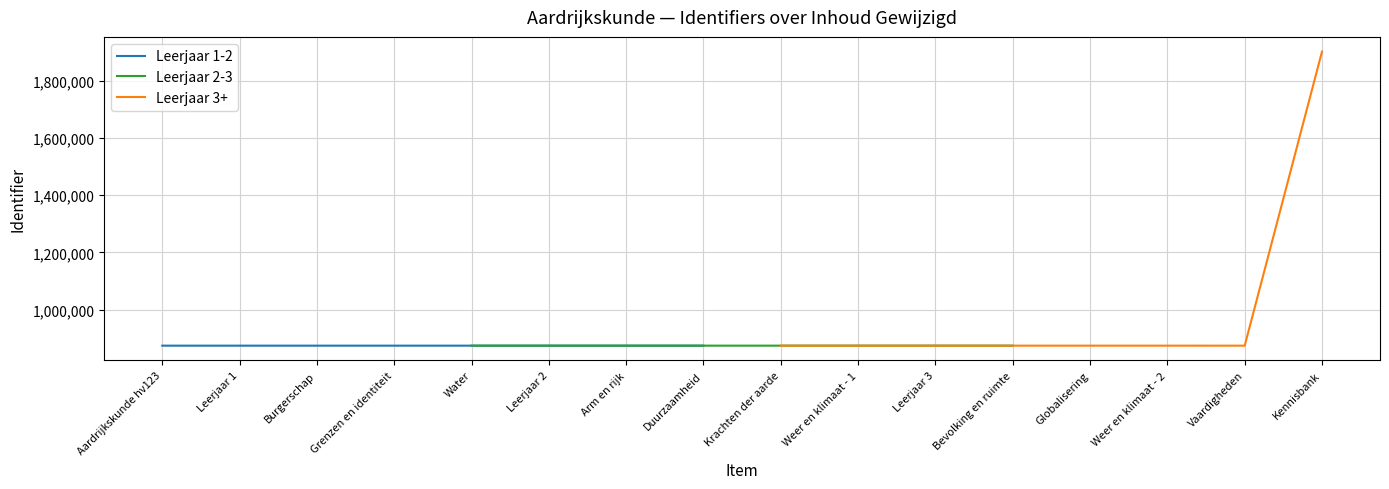

How many lines are shown in the chart?

3